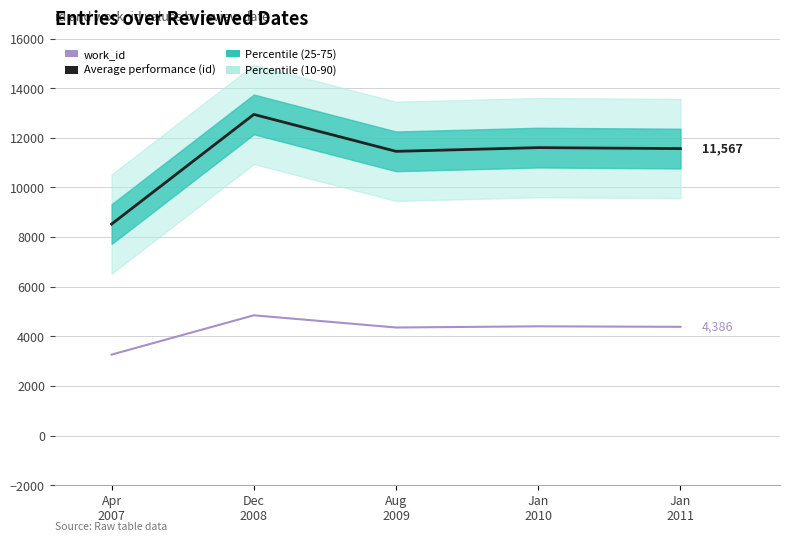

List the series in order of their overall mean, lowest first.

work_id, Average performance (id)